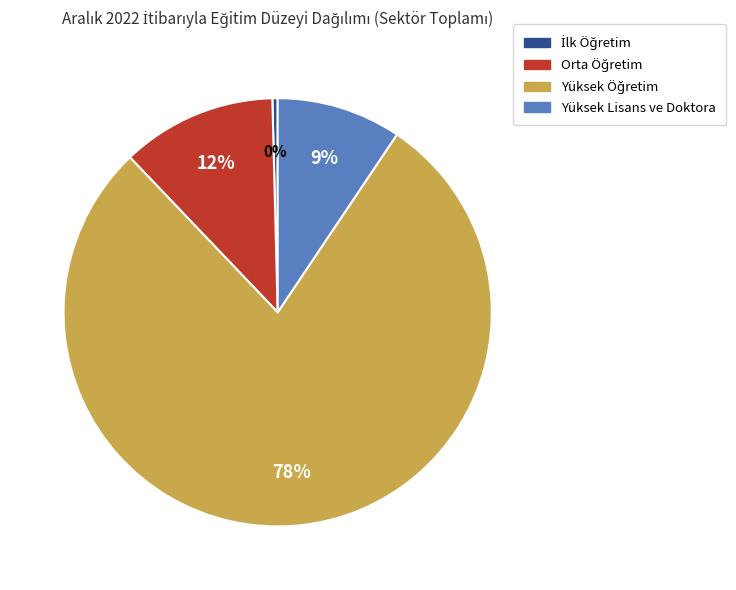

To the nearest percent, what is the average slice percentage?

25%